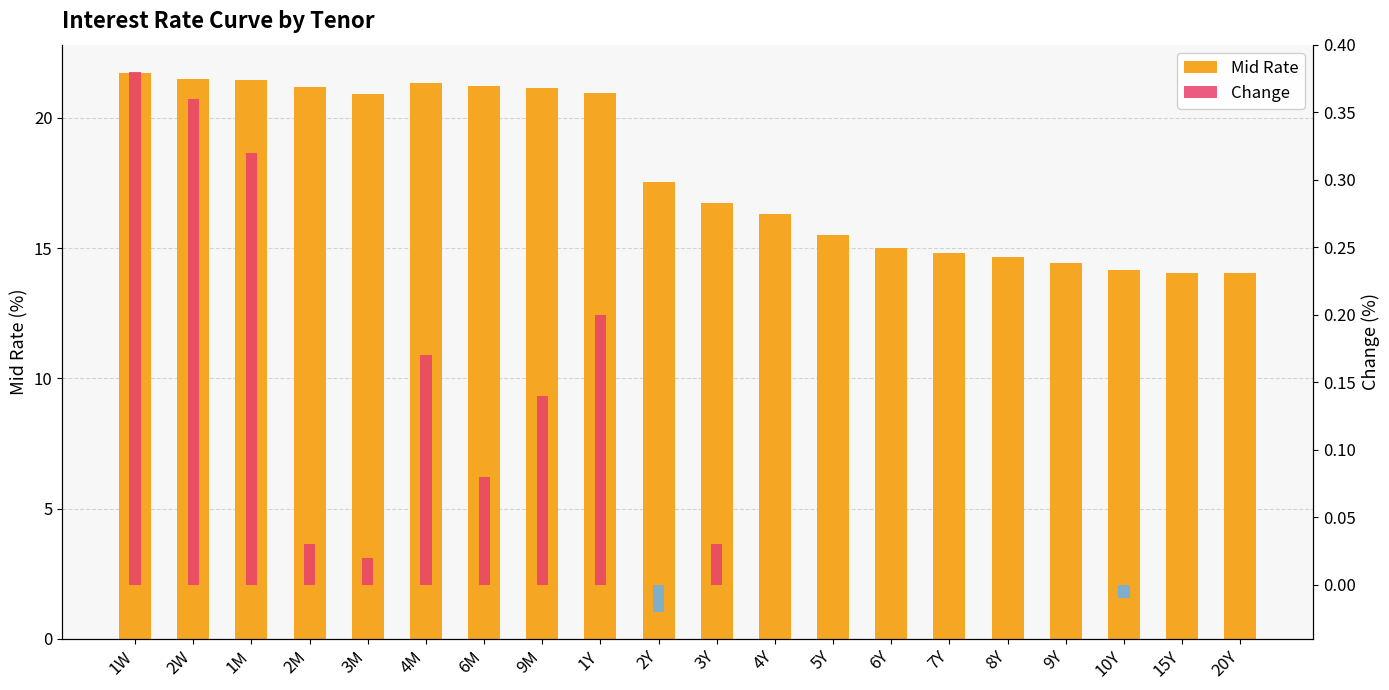

What is the difference between the highest and lowest values at 3Y?

16.7